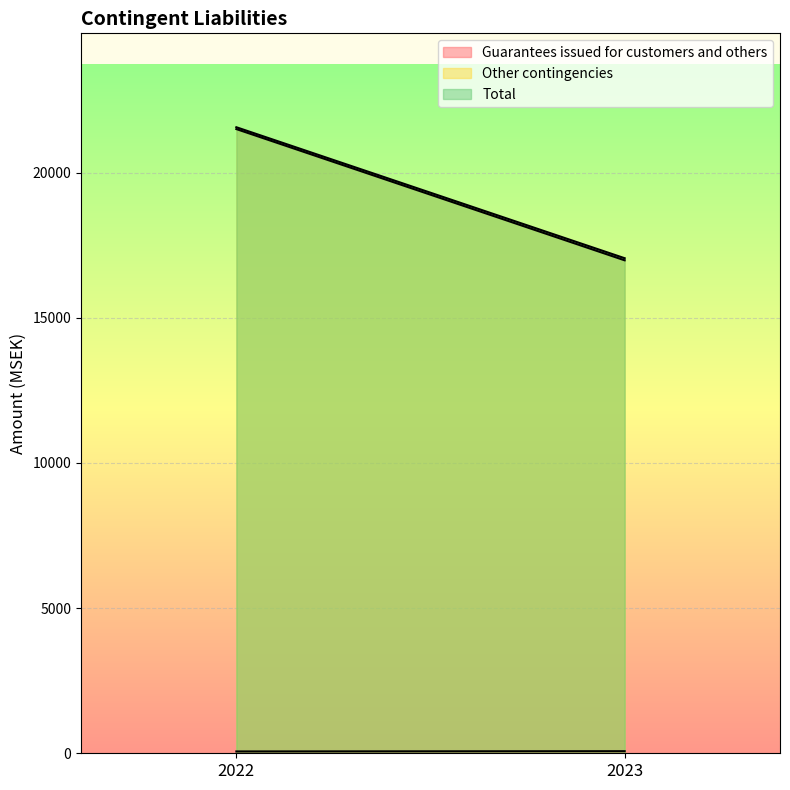

What is the total value across all series at 2022?

43130